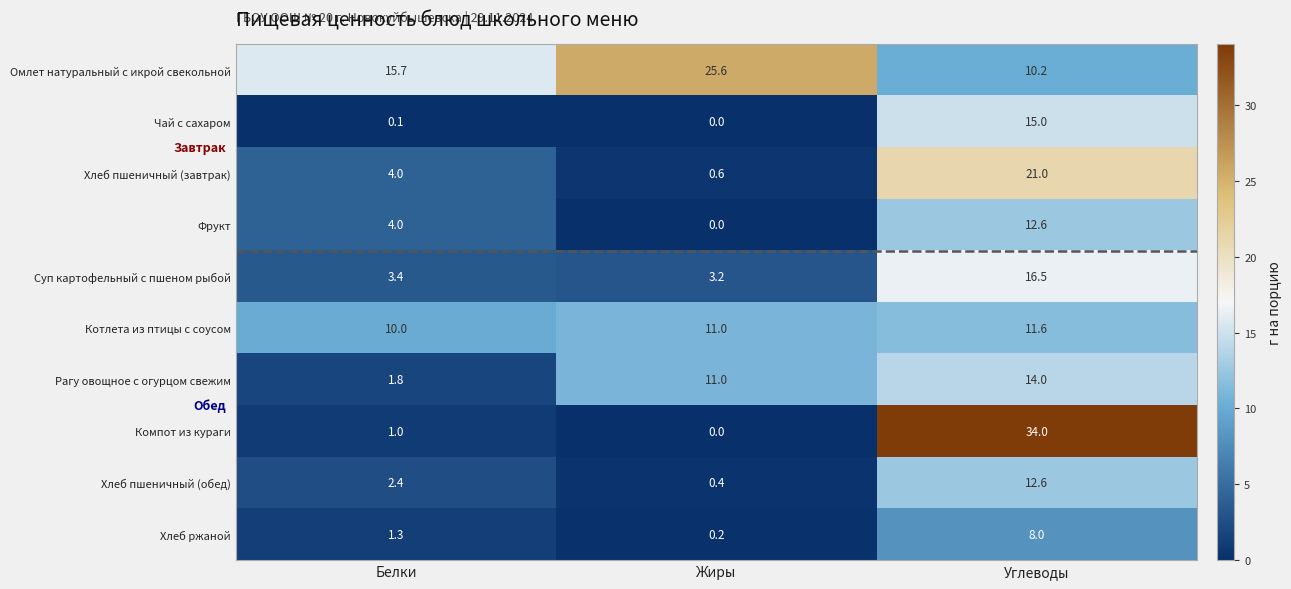

Which series changed the most between Жиры and Углеводы?

Компот из кураги